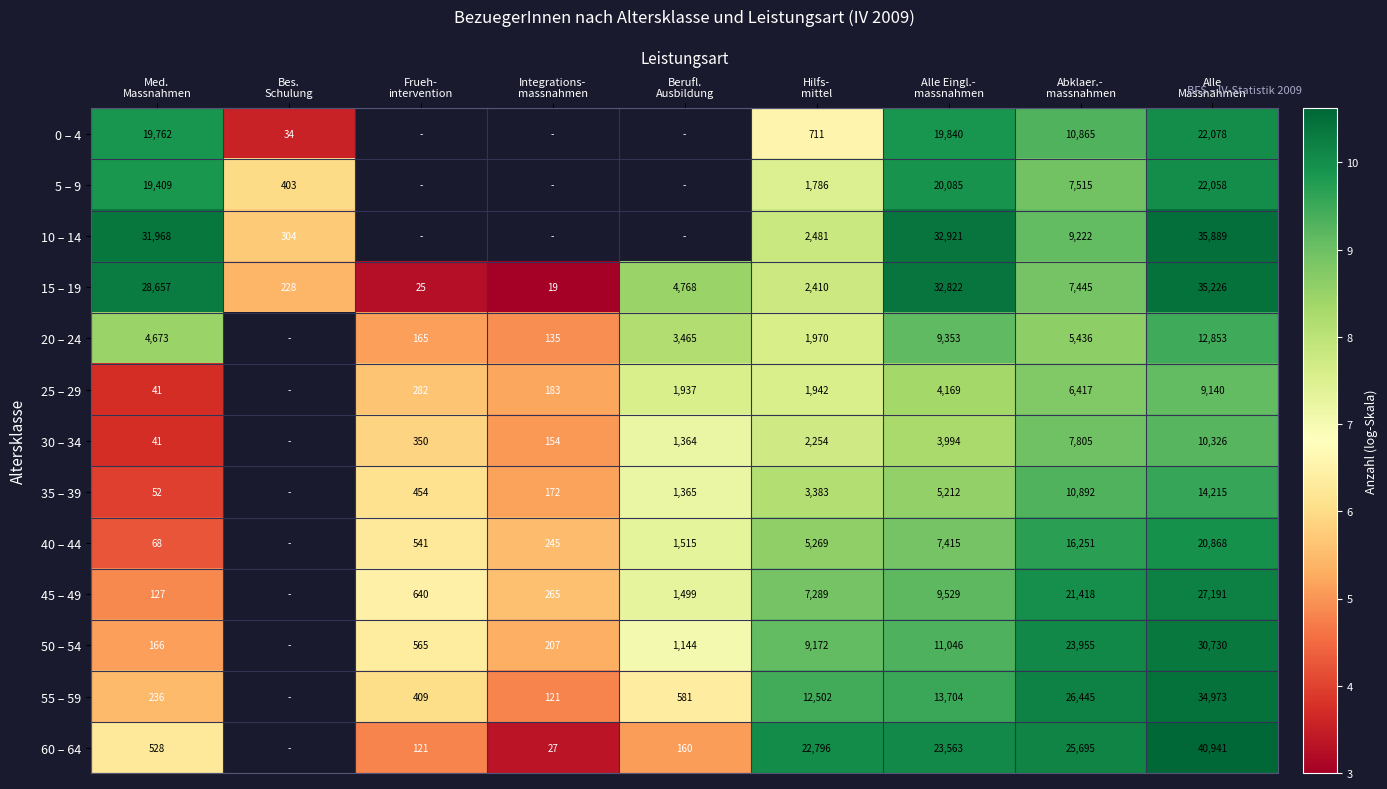

Which category has the lowest value in the 10 – 14 series?

Bes. Schulung